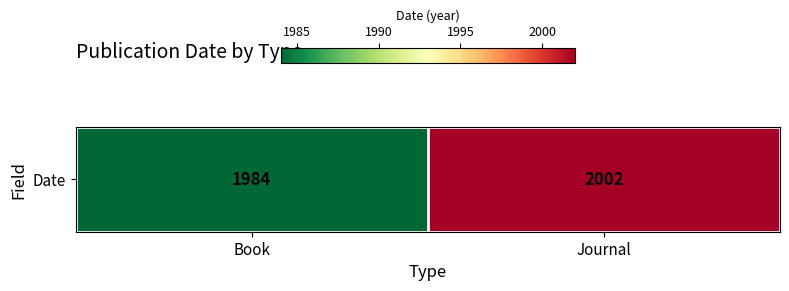

What is the maximum value shown in the chart?

2002